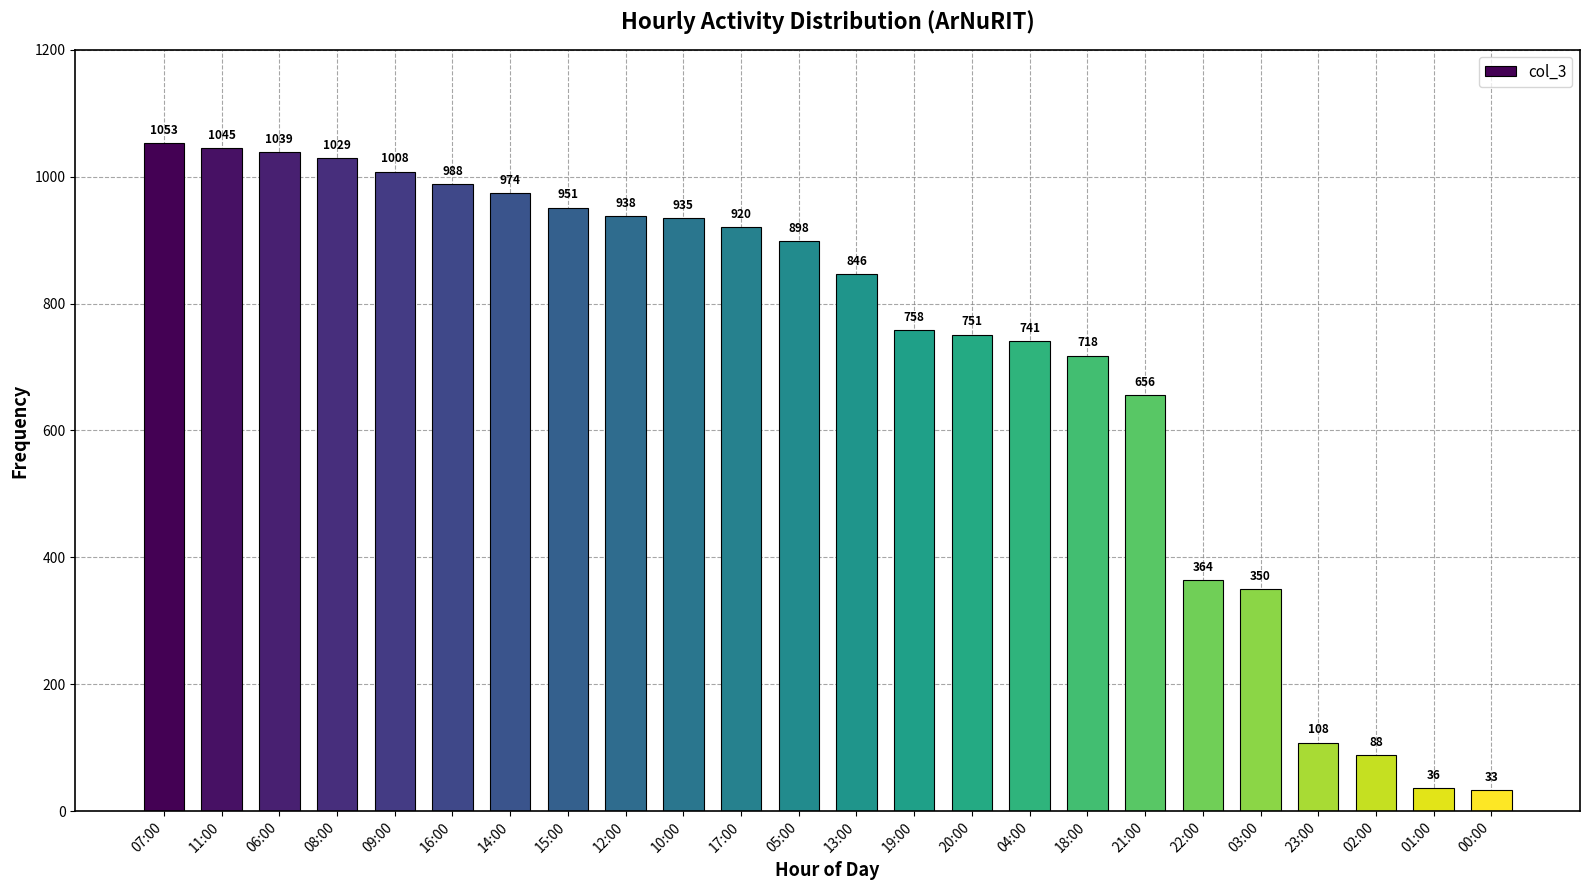

List the labels in order of value, smallest first.

00:00, 01:00, 02:00, 23:00, 03:00, 22:00, 21:00, 18:00, 04:00, 20:00, 19:00, 13:00, 05:00, 17:00, 10:00, 12:00, 15:00, 14:00, 16:00, 09:00, 08:00, 06:00, 11:00, 07:00